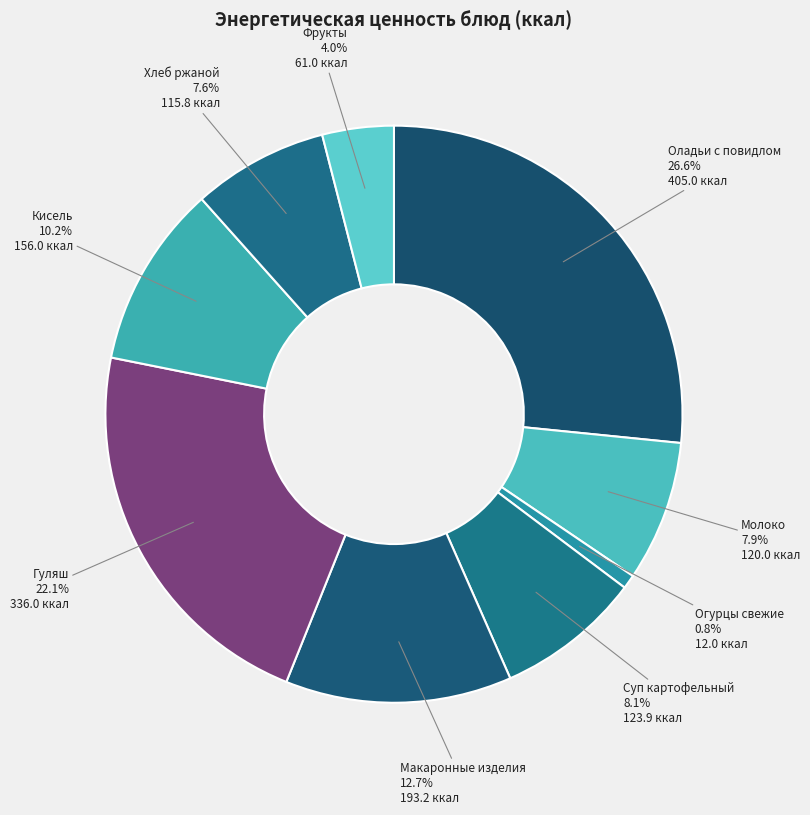

Which category has the smallest portion of the pie?

Огурцы свежие